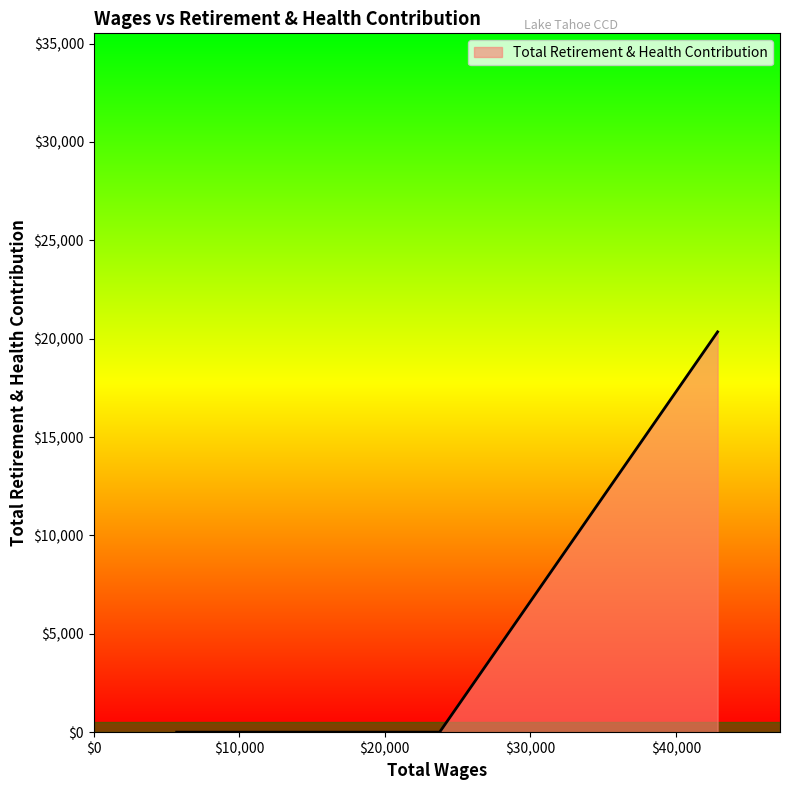

What is the maximum value shown in the chart?

20346